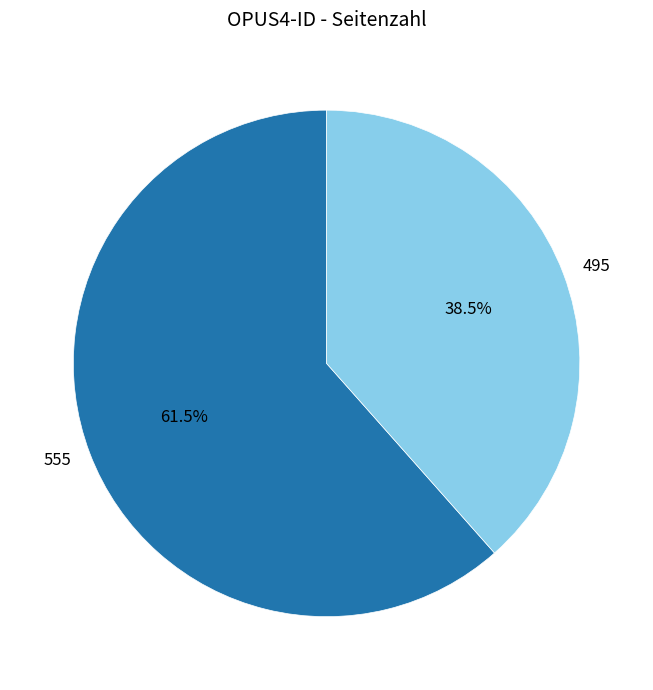

Which slice is the smallest?

495